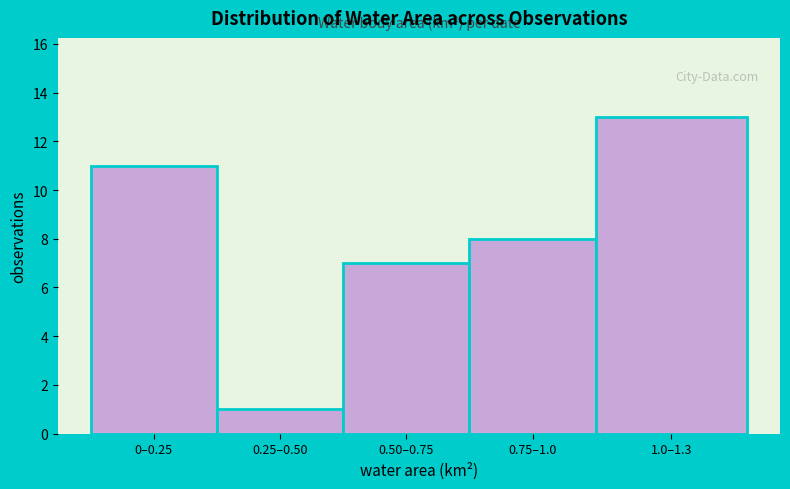

Reading left to right, what are all the values shown in this chart?

0–0.25=11	0.25–0.50=1	0.50–0.75=7	0.75–1.0=8	1.0–1.3=13